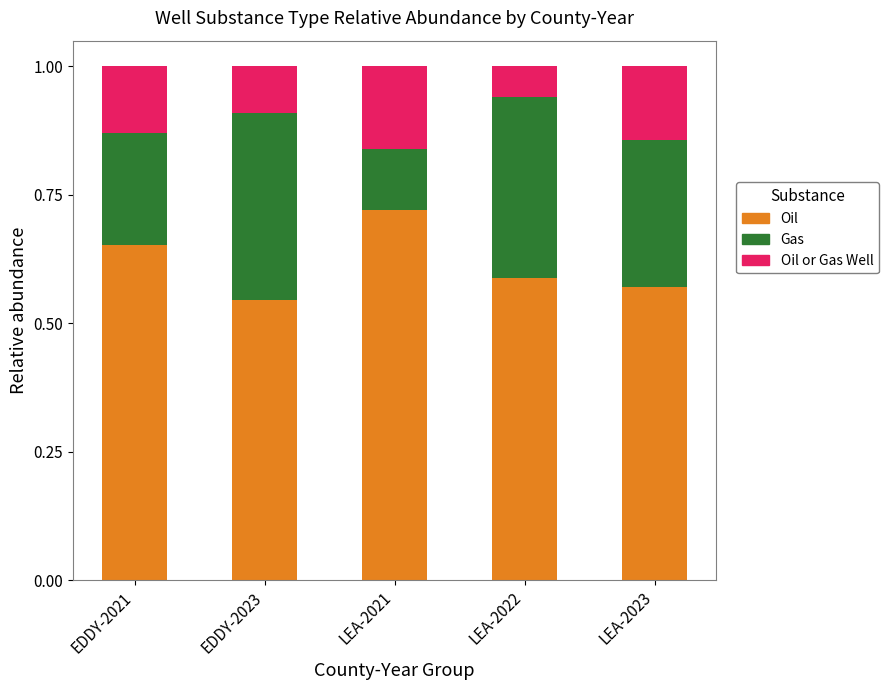

What is the sum of the Oil values at LEA-2022 and EDDY-2021?

1.2